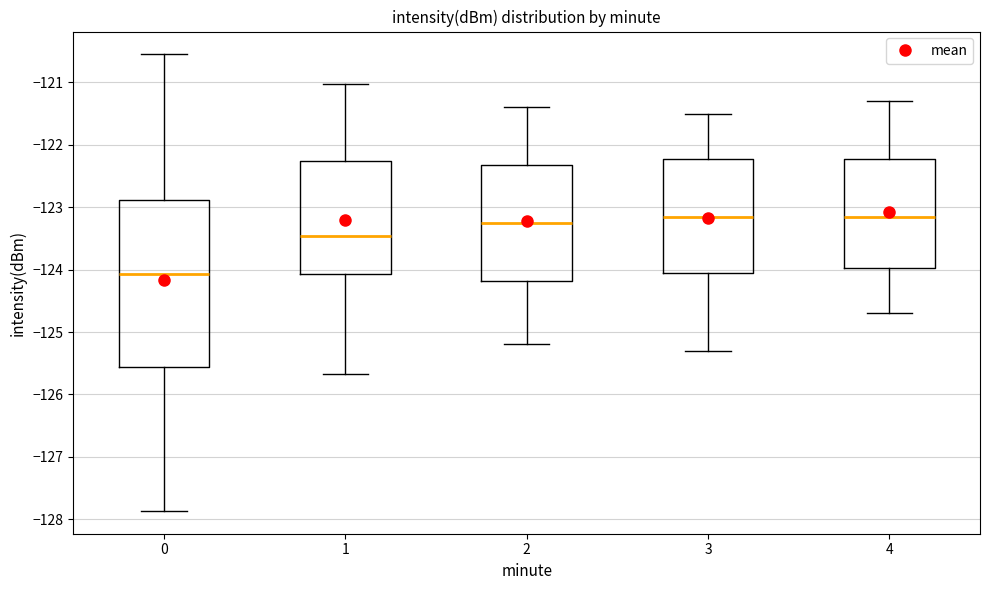

Comparing the boxes themselves (not the whiskers), which one is the tallest?

0